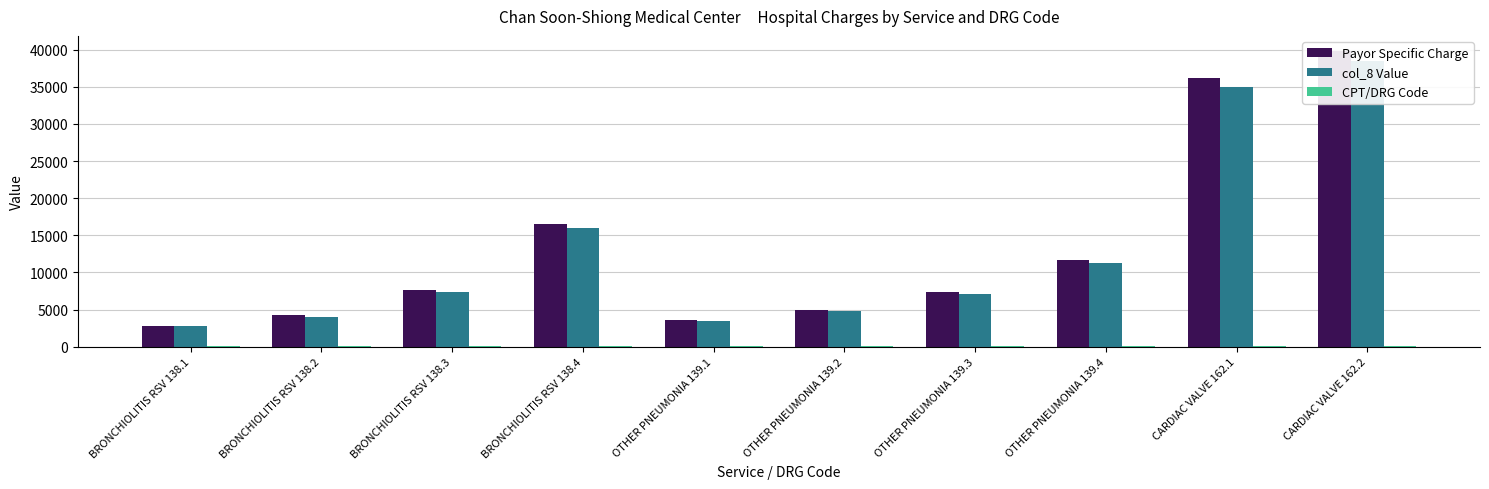

What is the minimum value shown in the chart?

138.1